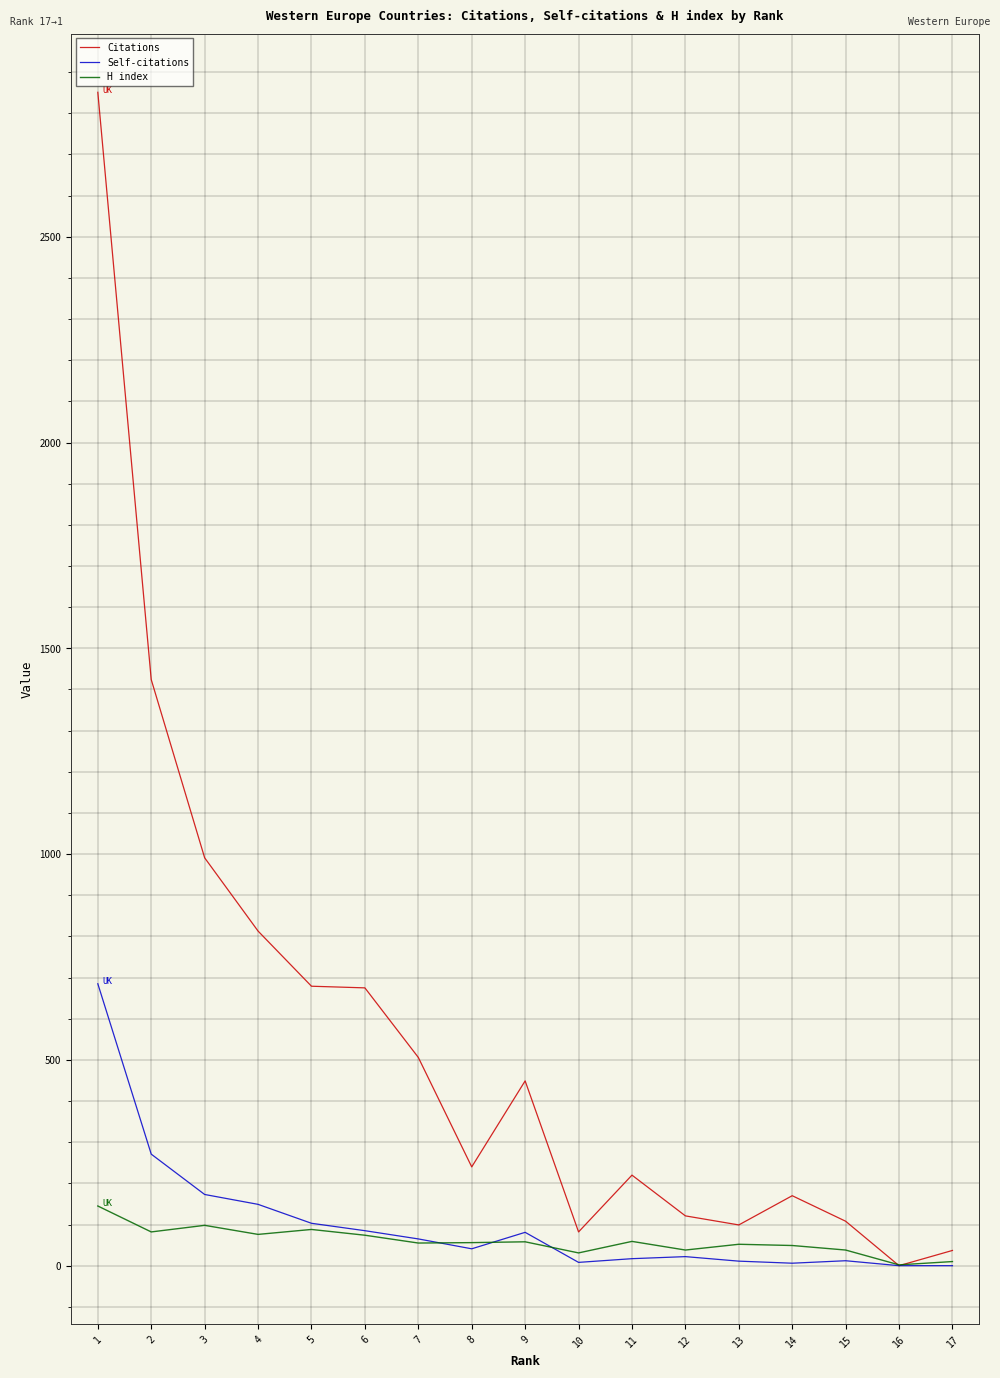

Between 13 and 12, which is larger?

12